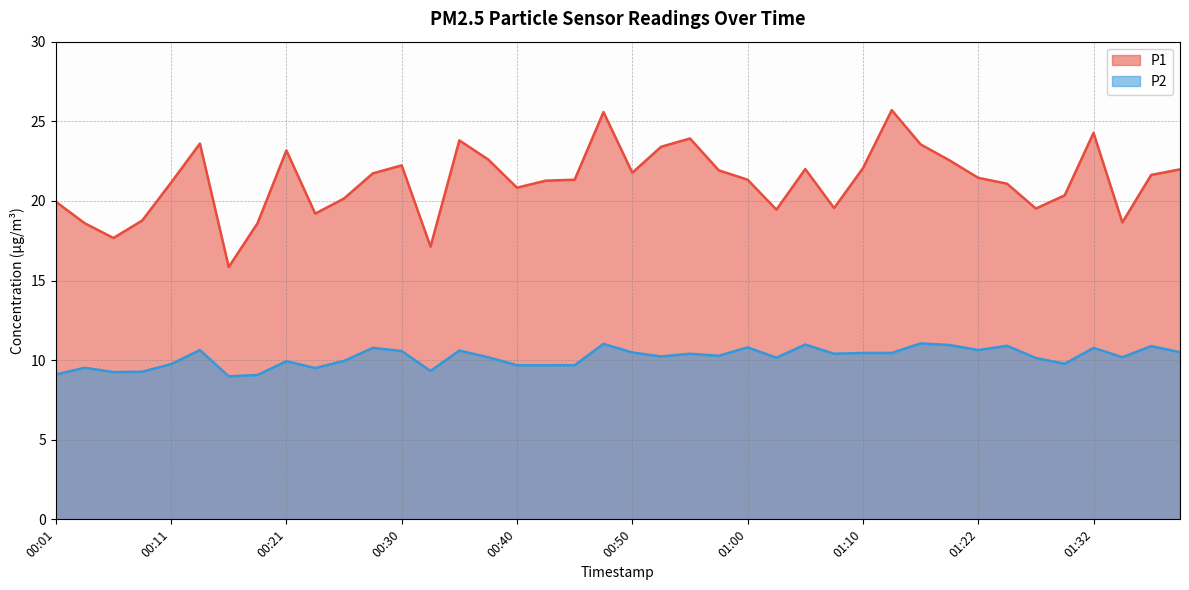

At which category is the sum across all series the highest?

00:48